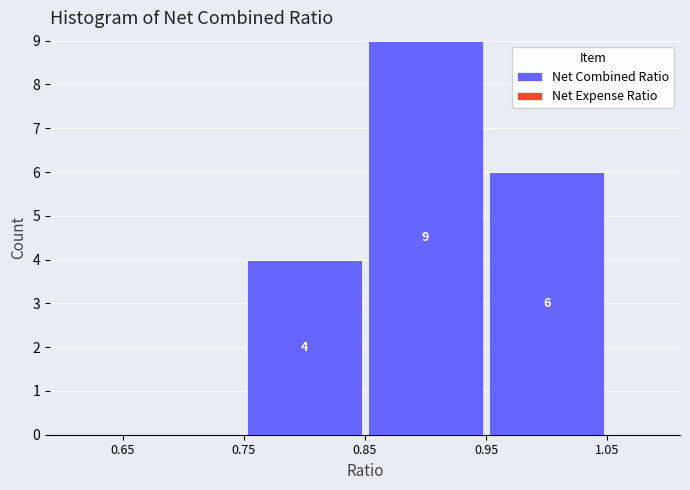

Over which range of the x-axis is the bar tallest?

0.85 to 0.95